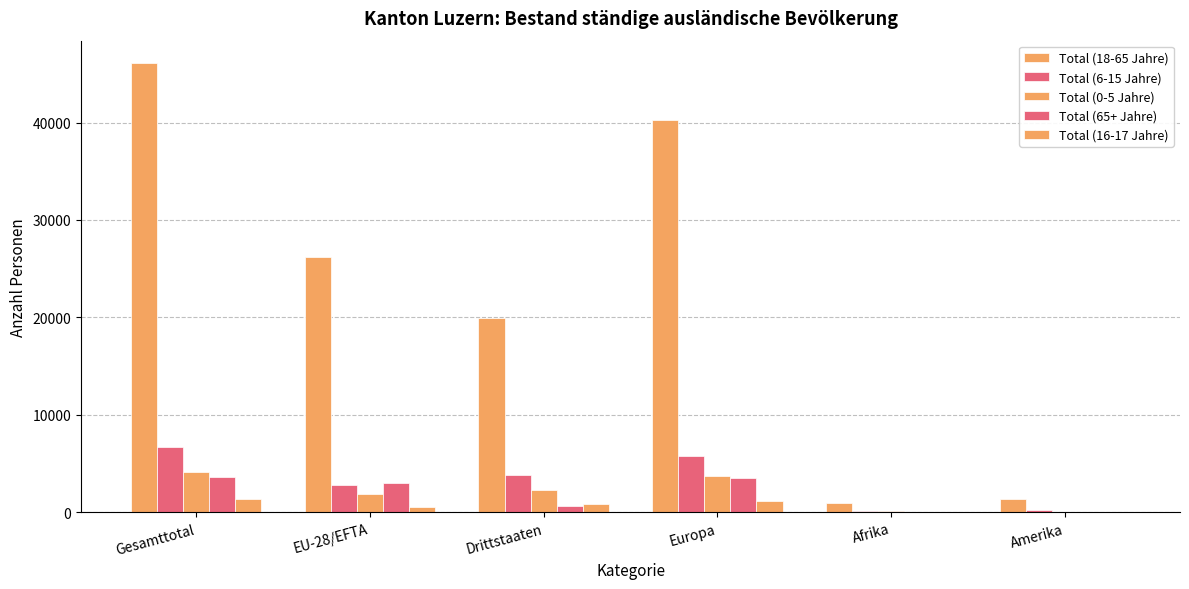

At which category does the chart reach its peak across all series?

Gesamttotal